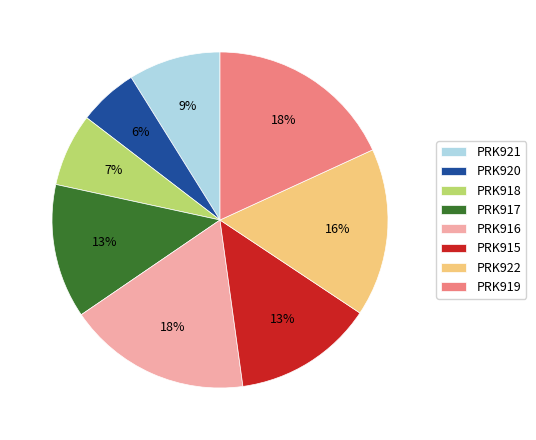

Count the number of slices in the pie.

8